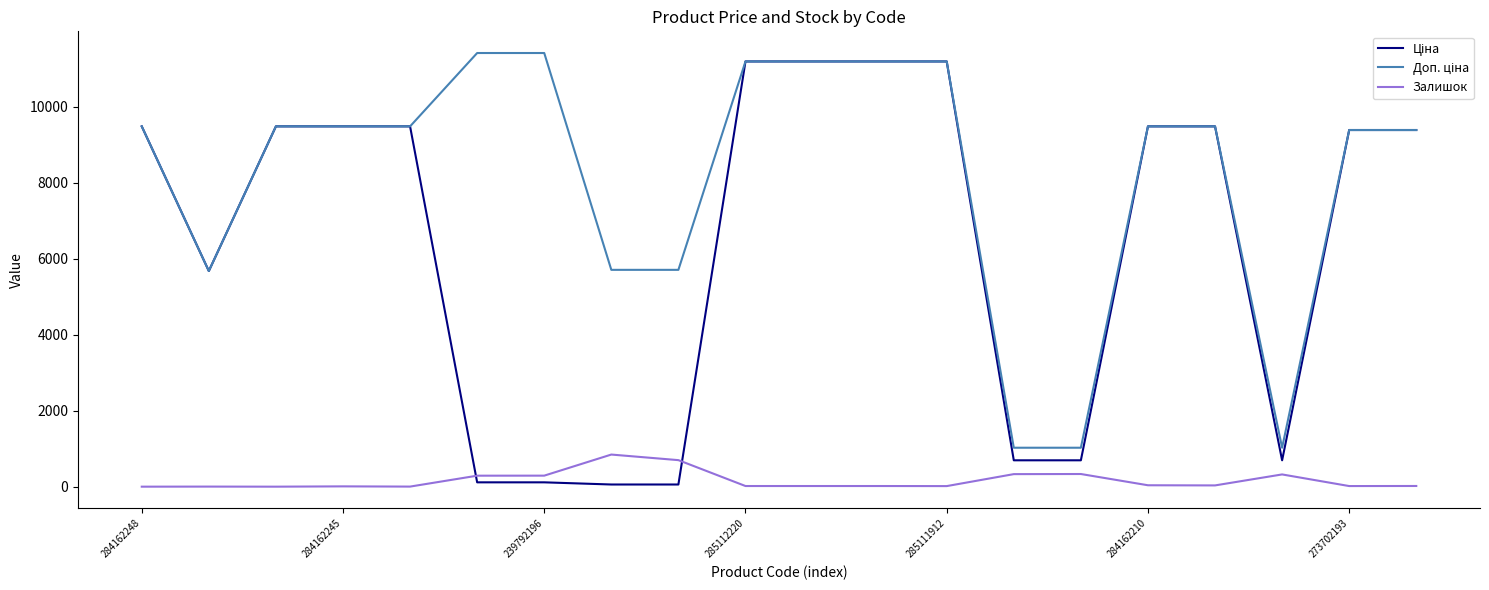

What is the greatest value displayed?

11410.0